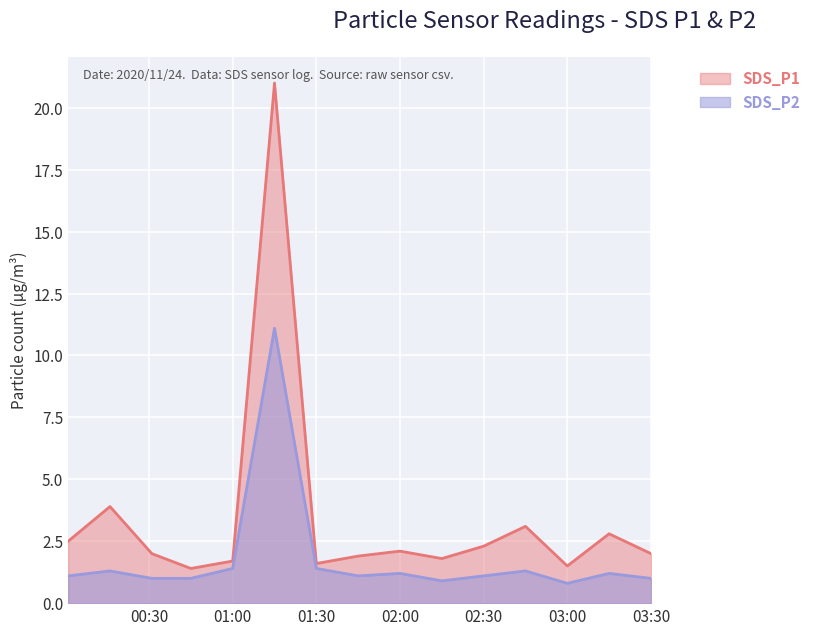

True or false: SDS_P2 and SDS_P1 intersect in this chart.

False